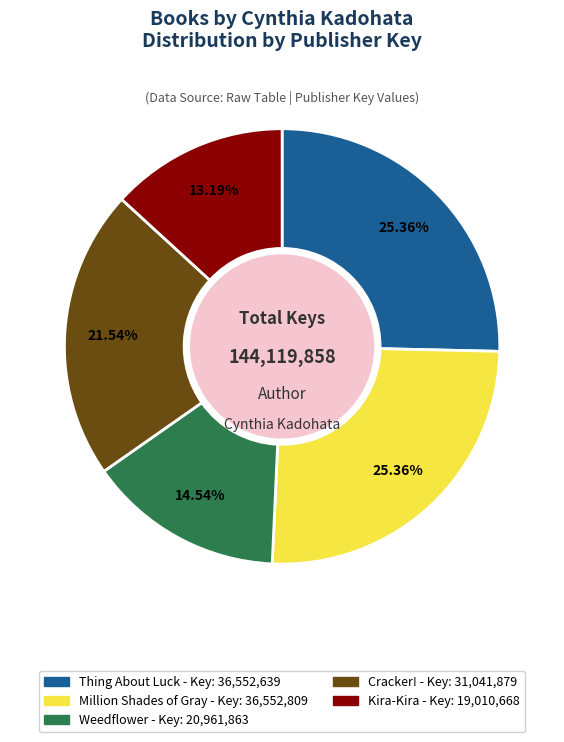

Combined, do Kira-Kira and Thing About Luck account for over 50%?

No